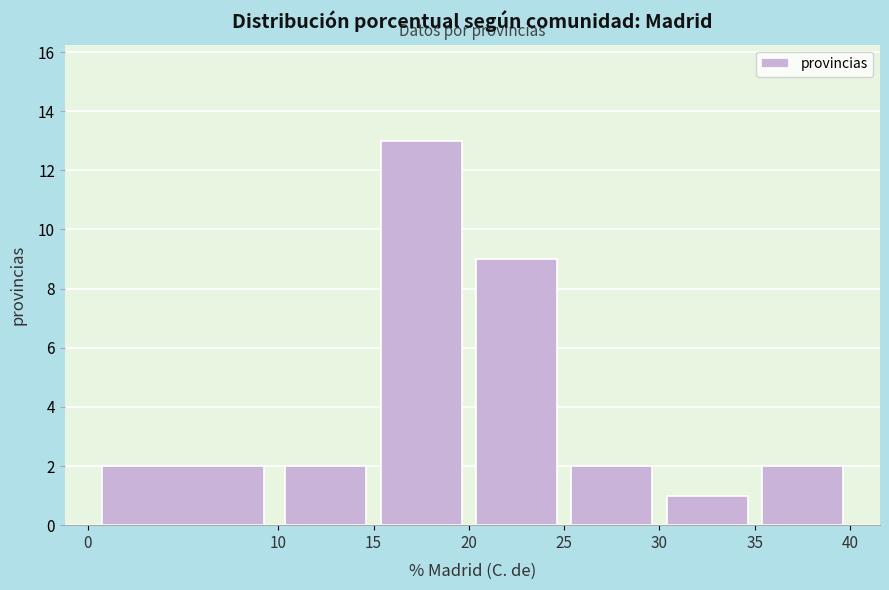

Reading left to right, list every bar in this chart as the range it spans on the x-axis followed by its height. The values are not printed on the chart, so give them approximately, as read against the axis.

0 to 10: 2
10 to 15: 2
15 to 20: 13
20 to 25: 9
25 to 30: 2
30 to 35: 1
35 to 40: 2